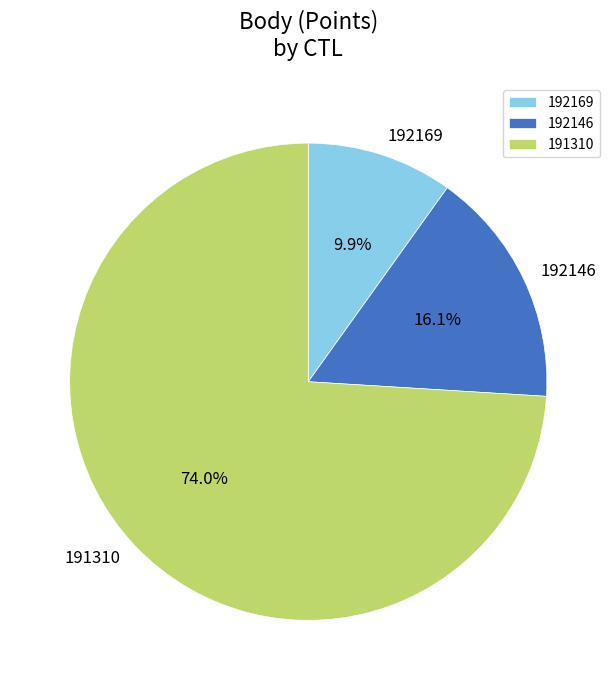

Approximately how many times larger is the value at 192146 compared to 192169?

1.6